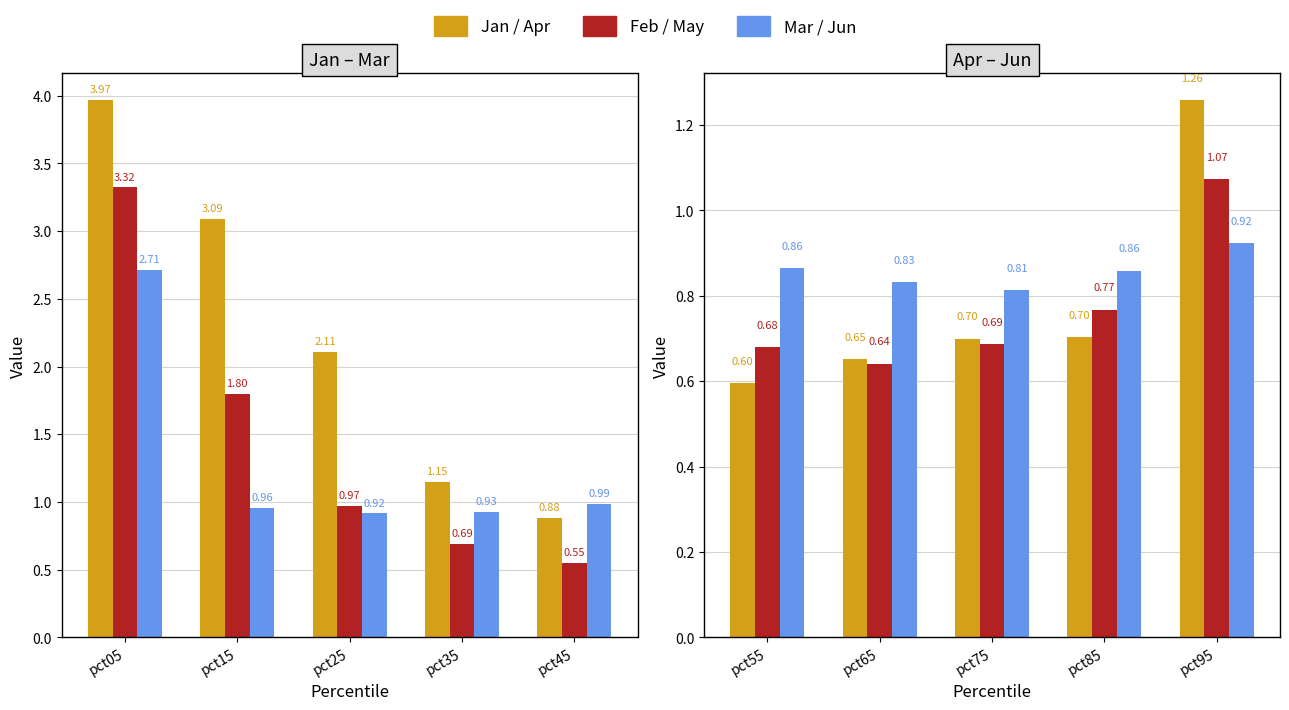

List the series in order of their peak value, highest first.

Jan, Feb, Mar, Apr, May, Jun